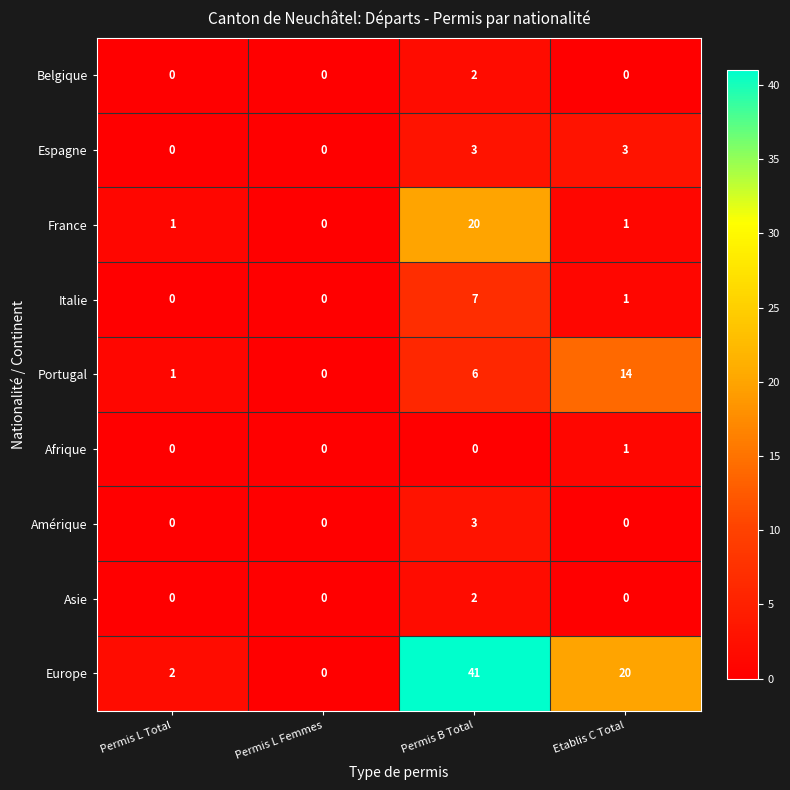

The Portugal series shows 1 at Permis L Total. True or false?

True